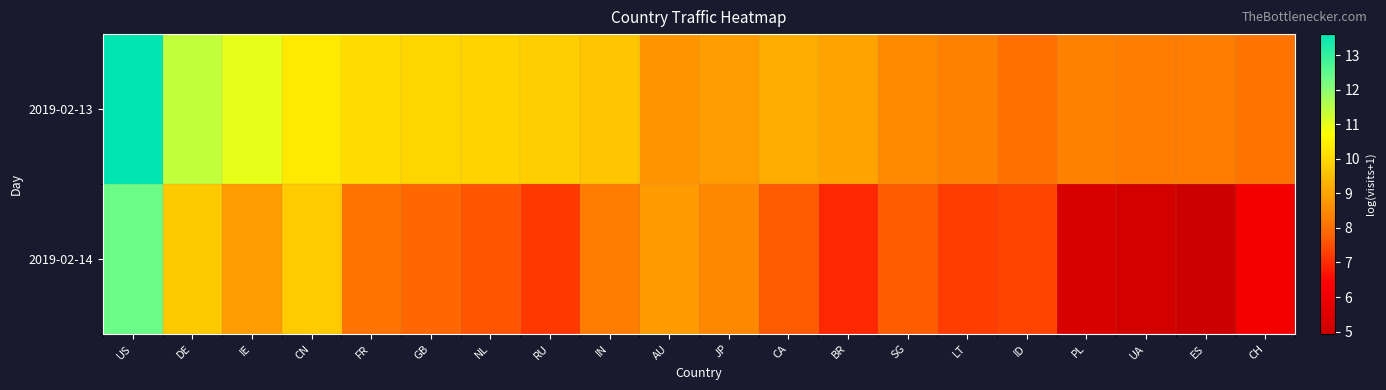

At IN, list the series in order from largest to smallest.

2019-02-13, 2019-02-14